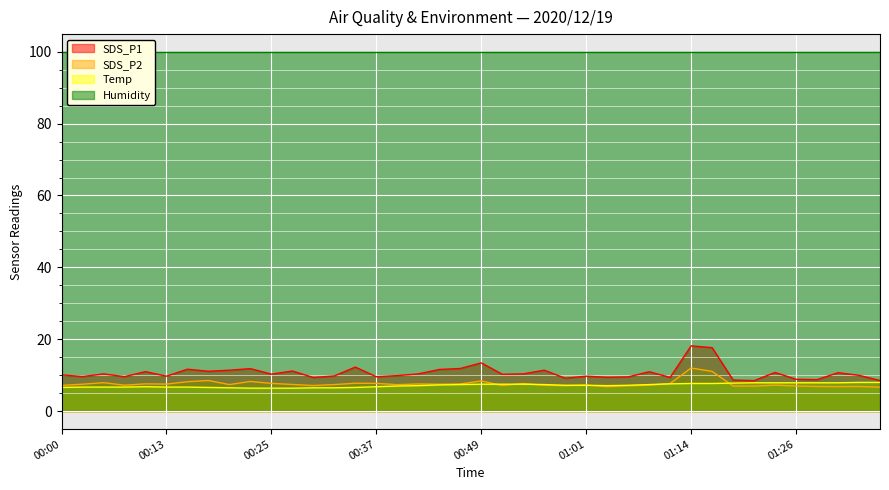

Is it true that SDS_P1 equals 11.6 at 00:44?

True